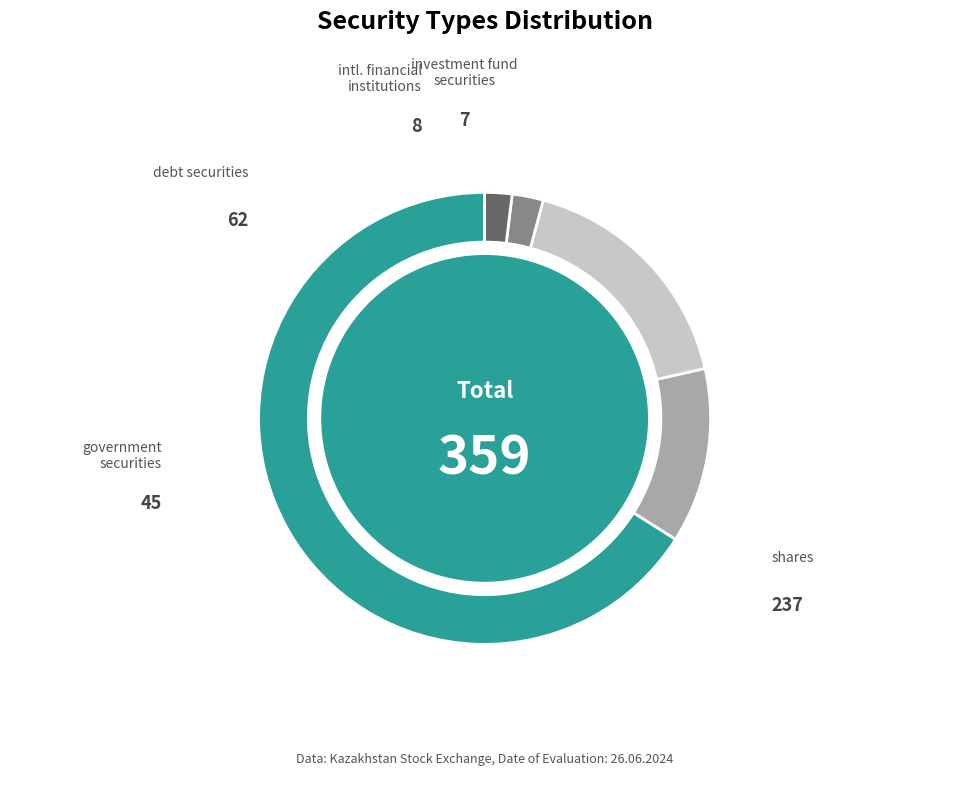

Rank the categories by value from lowest to highest.

investment fund securities, securities of international financial institutions, government securities, debt securities, shares